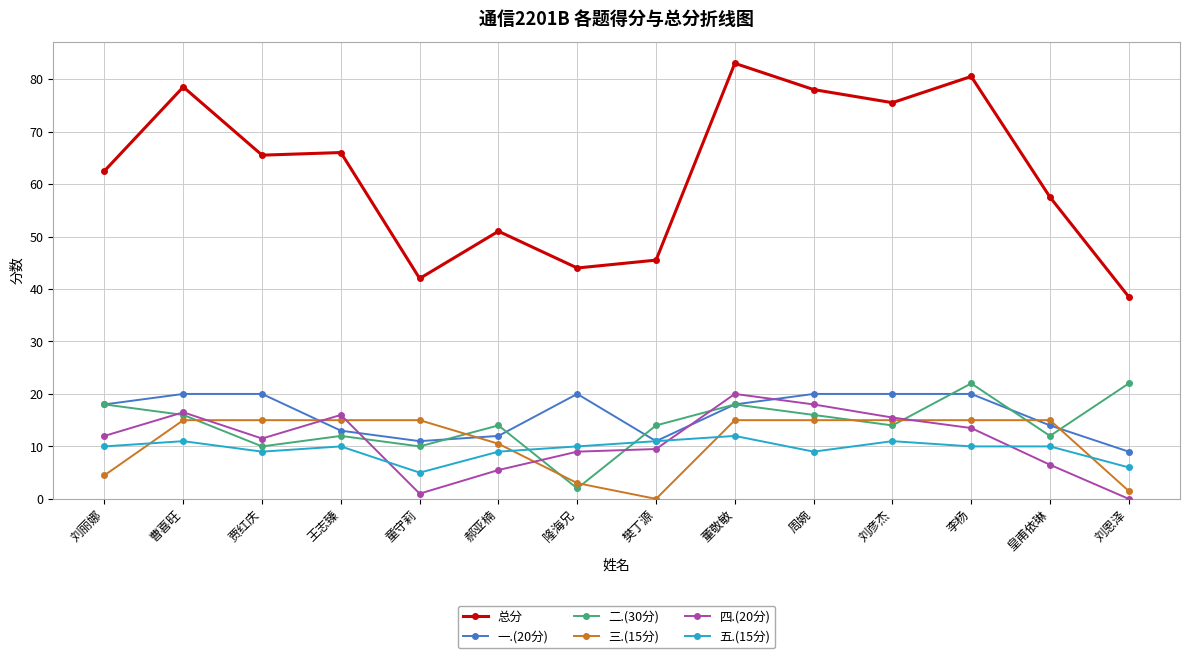

What is the maximum value for 总分?

83.0